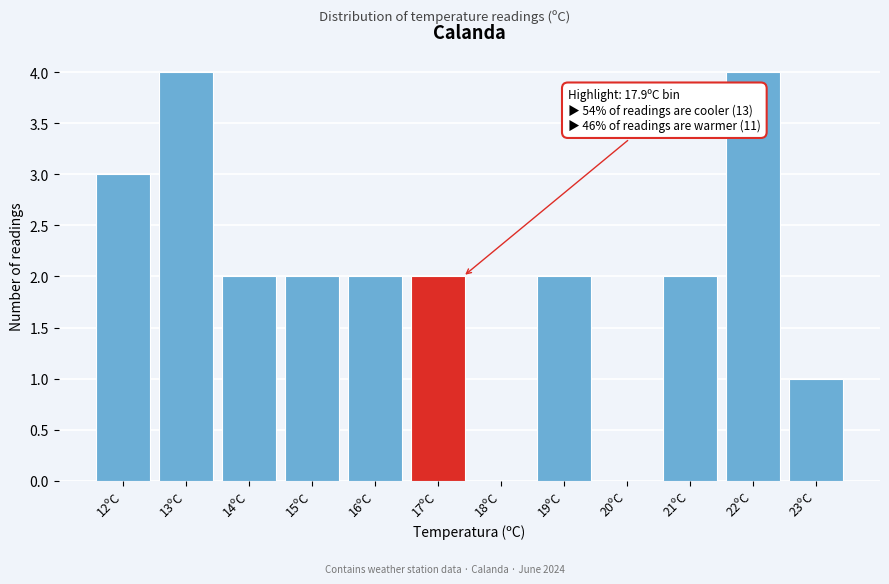

Reading left to right, what are all the values shown in this chart?

12ºC=3	13ºC=4	14ºC=2	15ºC=2	16ºC=2	17ºC=2	18ºC=0	19ºC=2	20ºC=0	21ºC=2	22ºC=4	23ºC=1